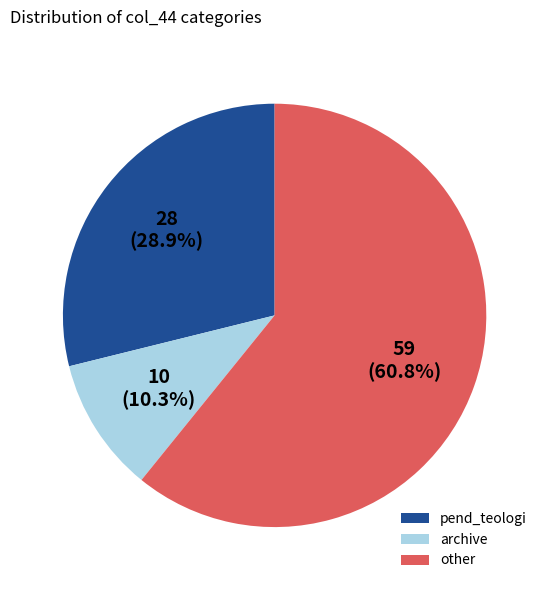

To the nearest percent, what is the combined percentage of other and pend_teologi?

90%